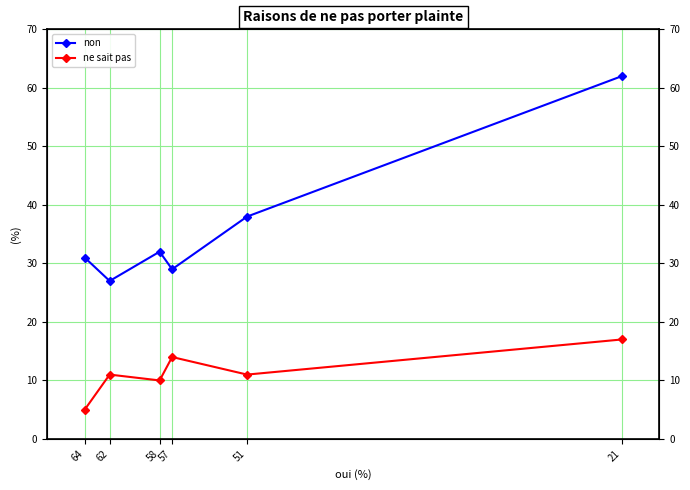

Does the chart have visible grid lines?

Yes